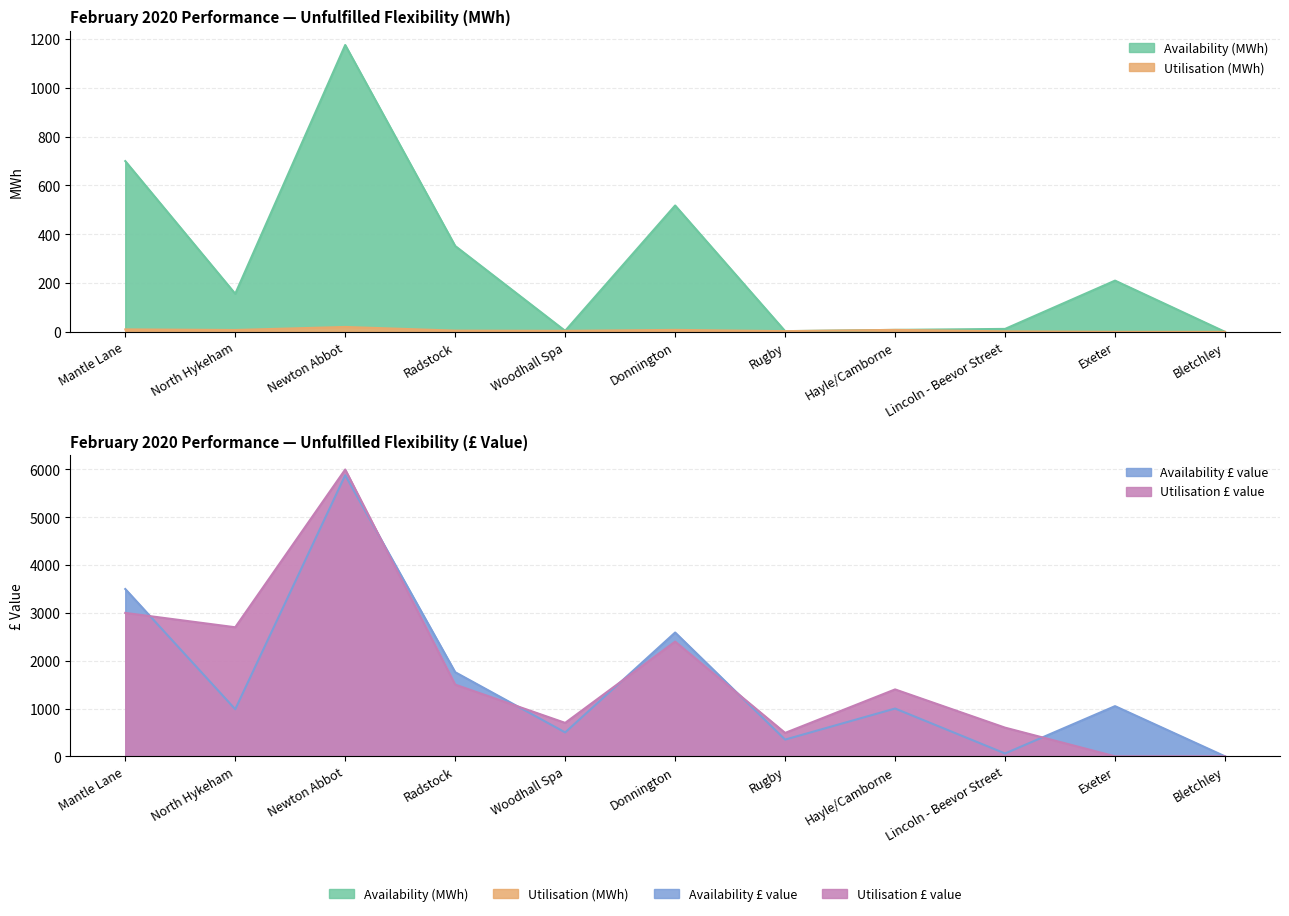

What is the sum of the Availability (MWh) values at Bletchley and Exeter?

210.0